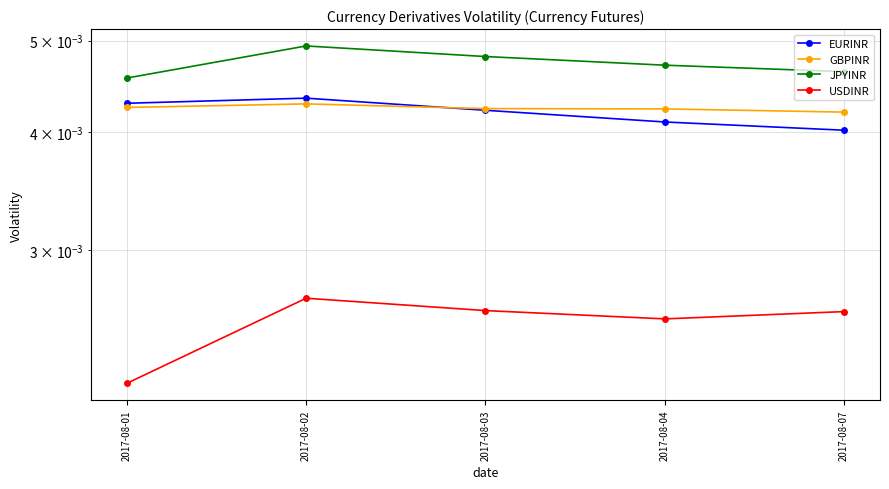

Is it true that EURINR equals 0.0 at 2017-08-07?

False